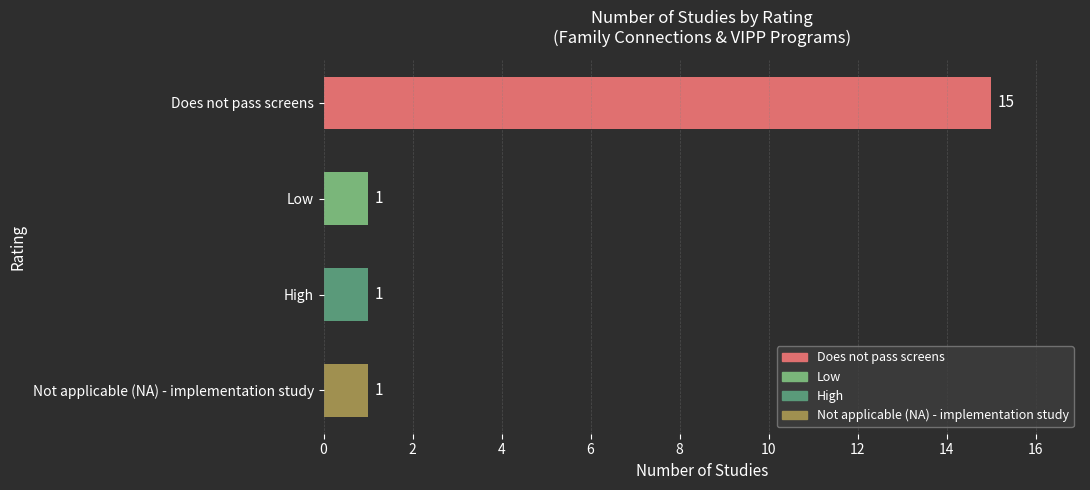

The value at Low is 1. True or false?

True